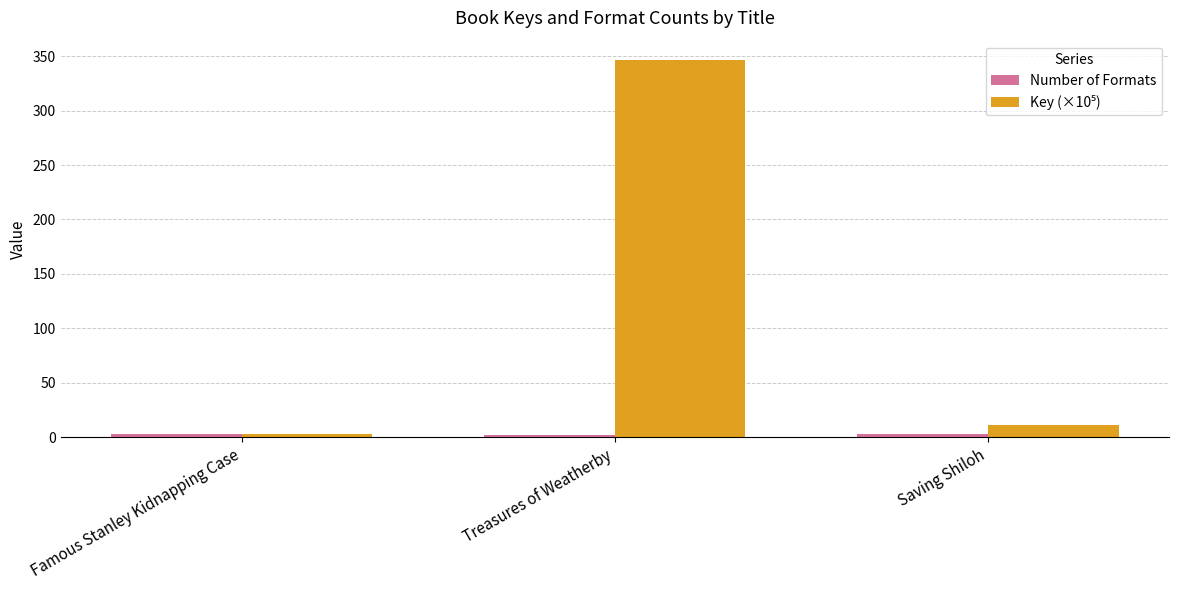

Which category has the highest value across all series?

Treasures of Weatherby